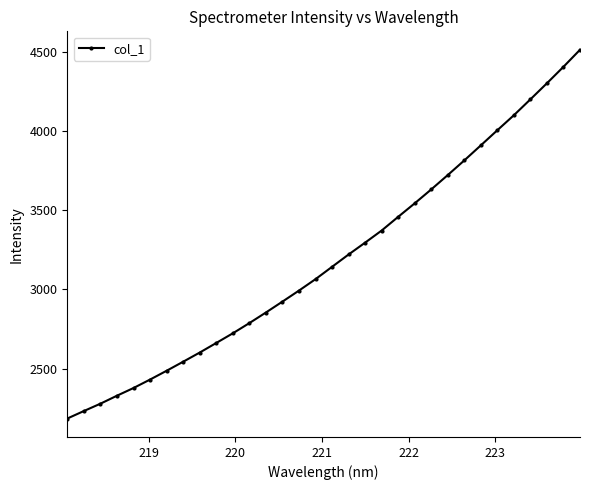

True or false: there are more than 2 points higher than both neighbors.

False